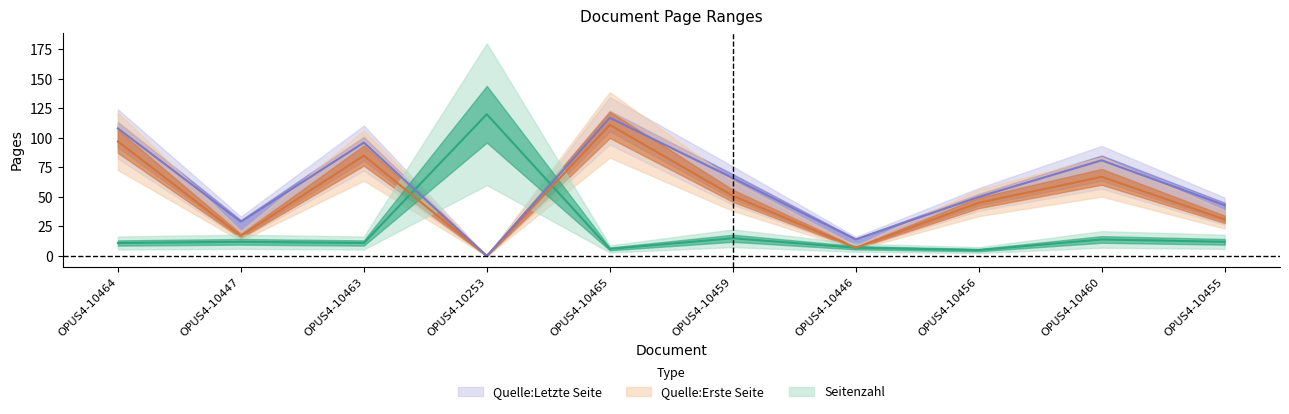

How many lines are shown in the chart?

3